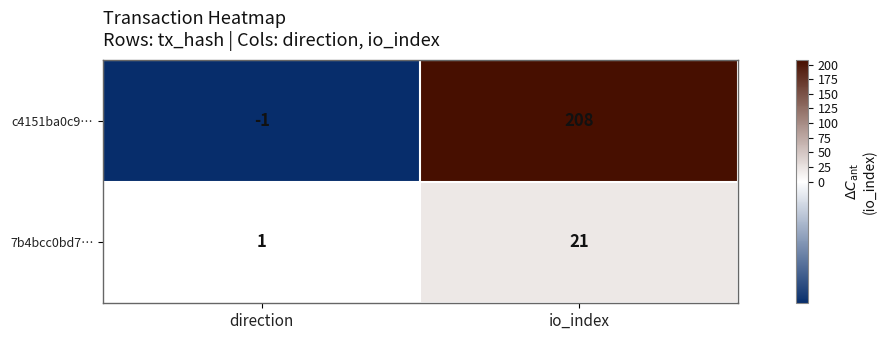

Which series has the widest spread of values?

c4151ba0c9…